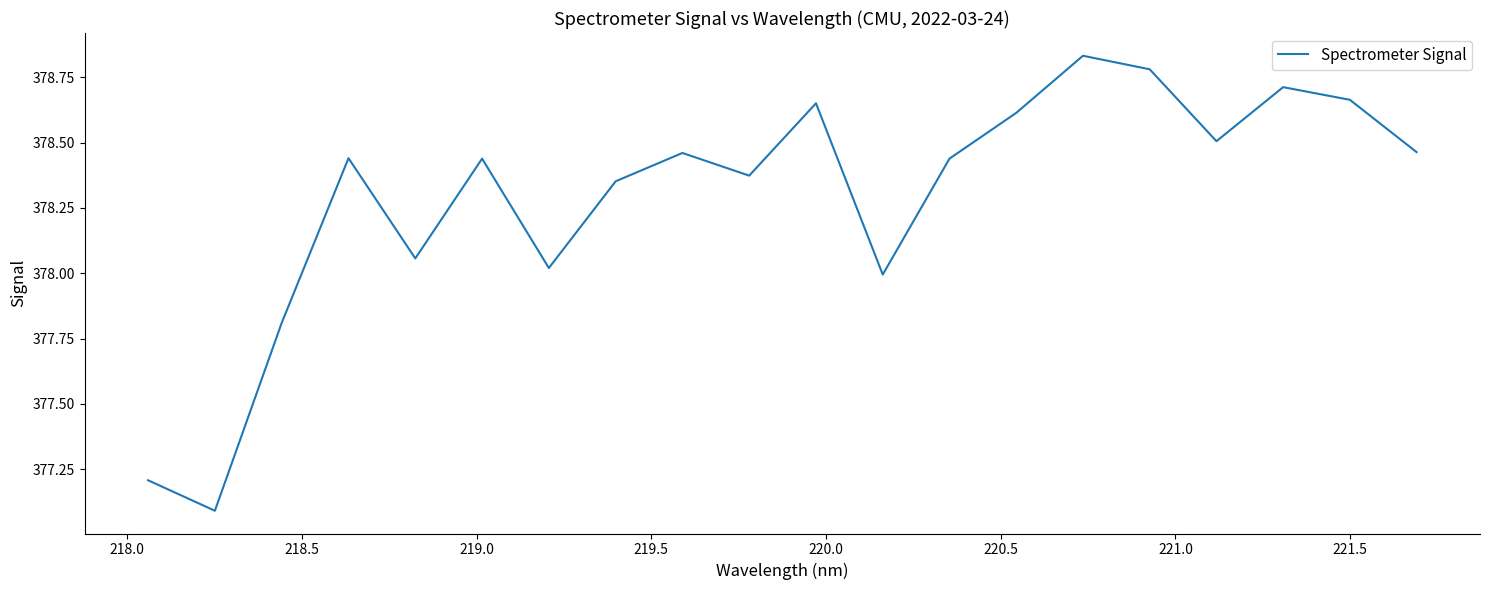

What is the minimum value shown in the chart?

377.1